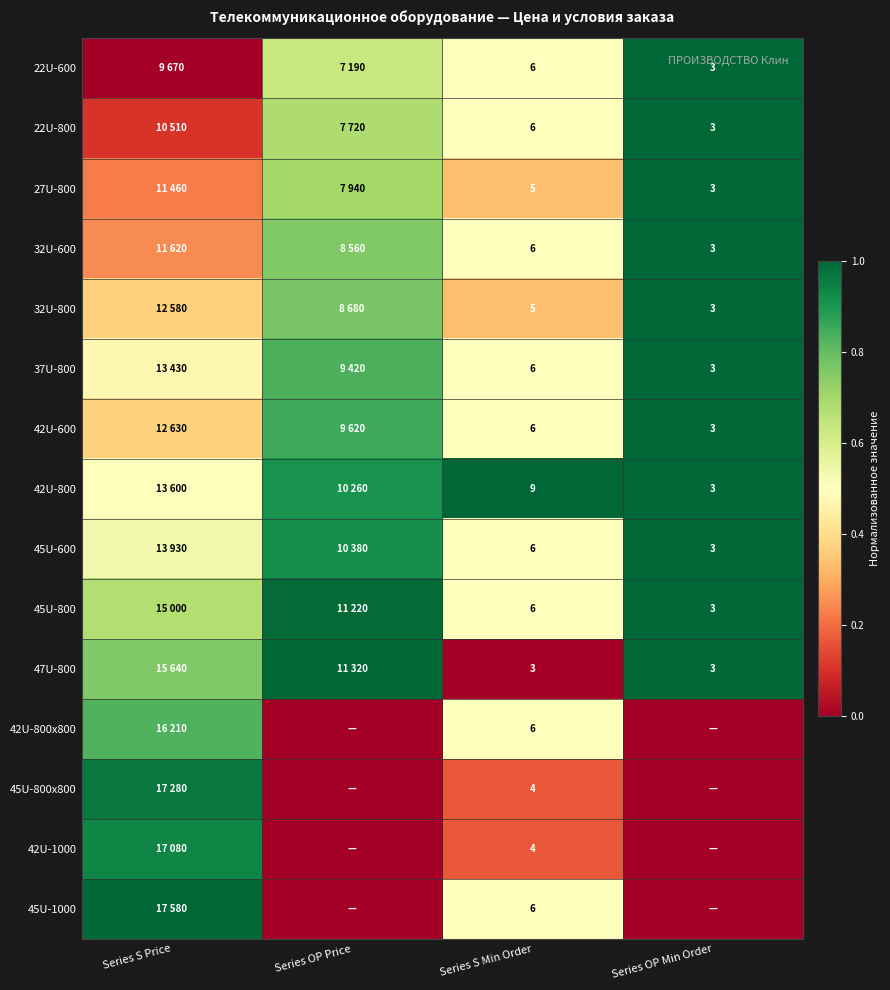

At how many categories does at least one series exceed 0?

4